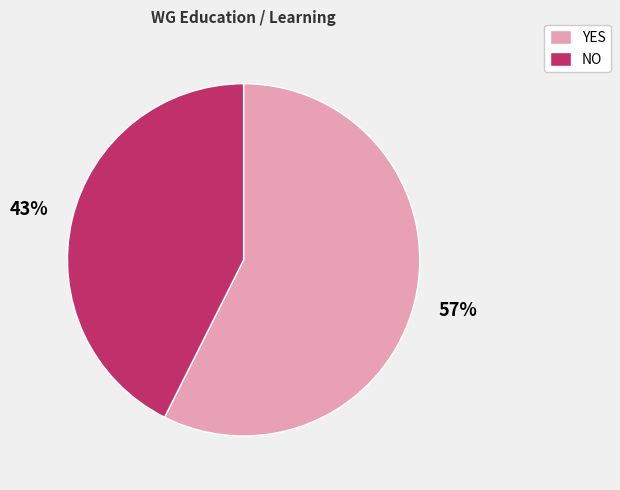

What is the smallest slice in the pie chart?

NO